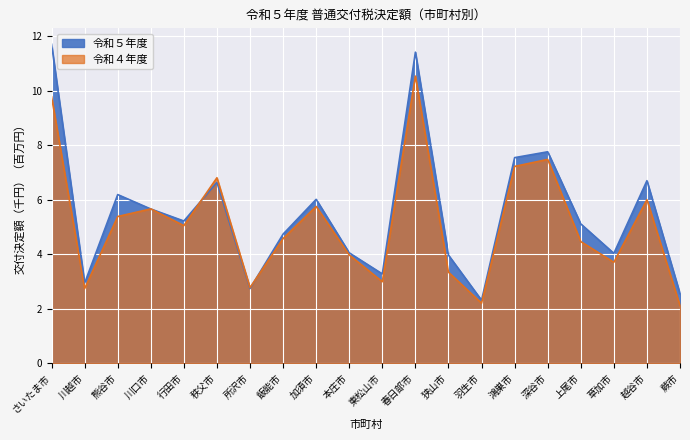

The value of 令和４年度 at 秩父市 is 6.8. True or false?

True